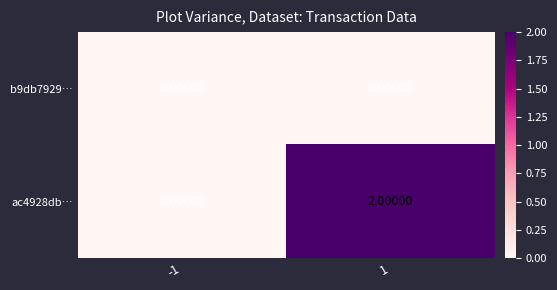

List the series in order of their overall mean, highest first.

ac4928db…, b9db7929…